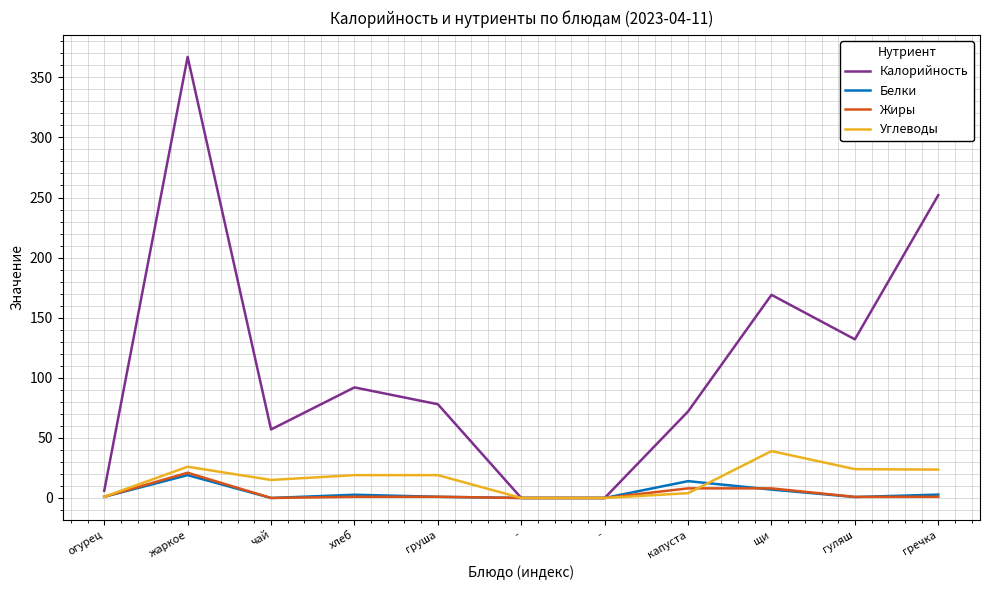

True or false: Белки and Углеводы intersect in this chart.

True